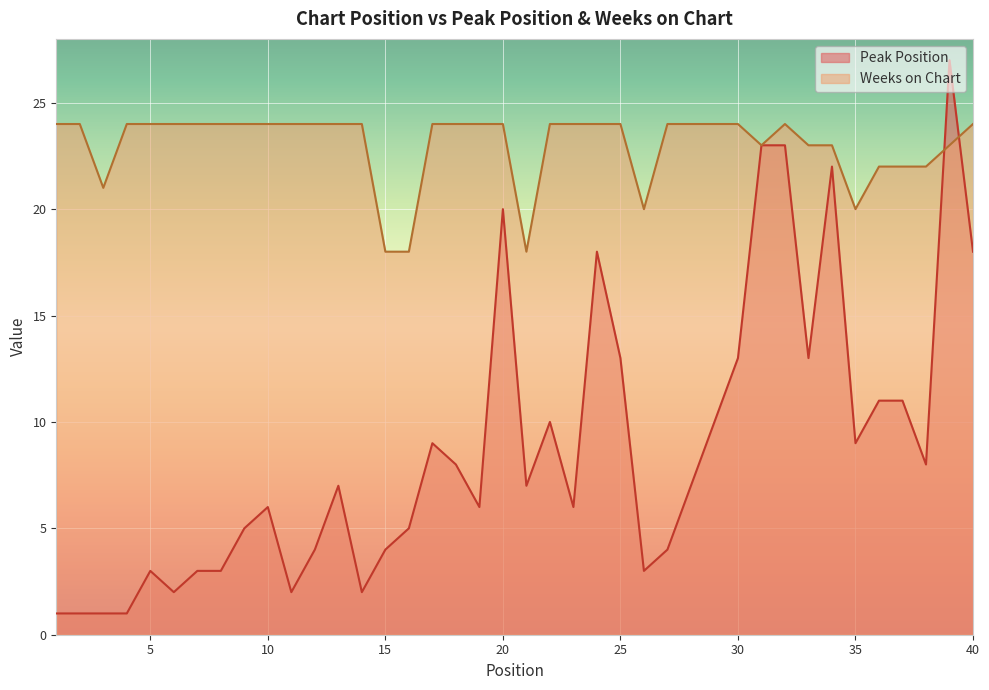

Which series changed the most between 17 and 24?

Peak Position